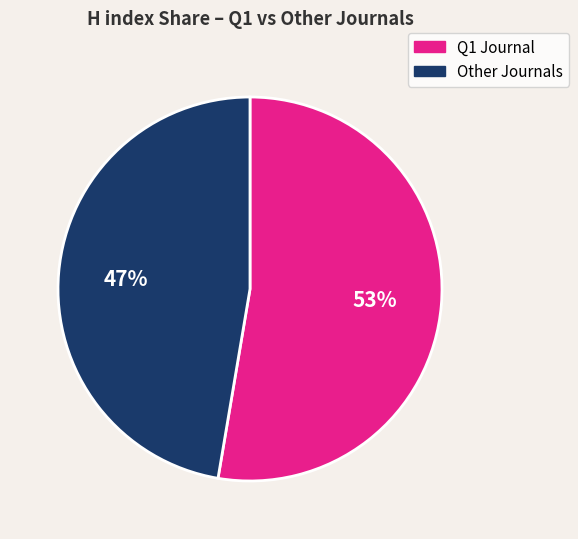

Is there a majority slice in this chart?

Yes